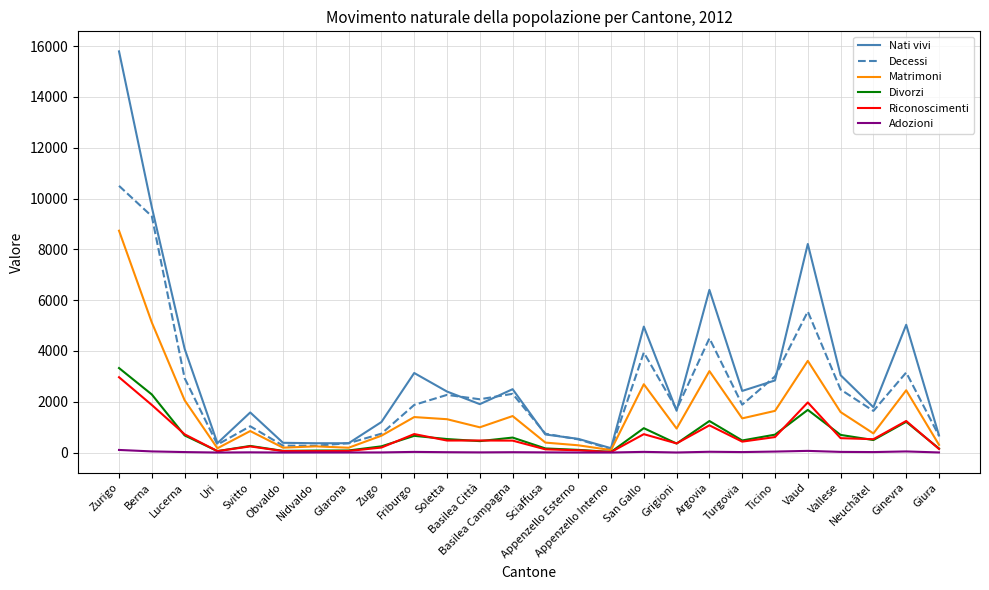

What is the total value across all series at Giura?

1934